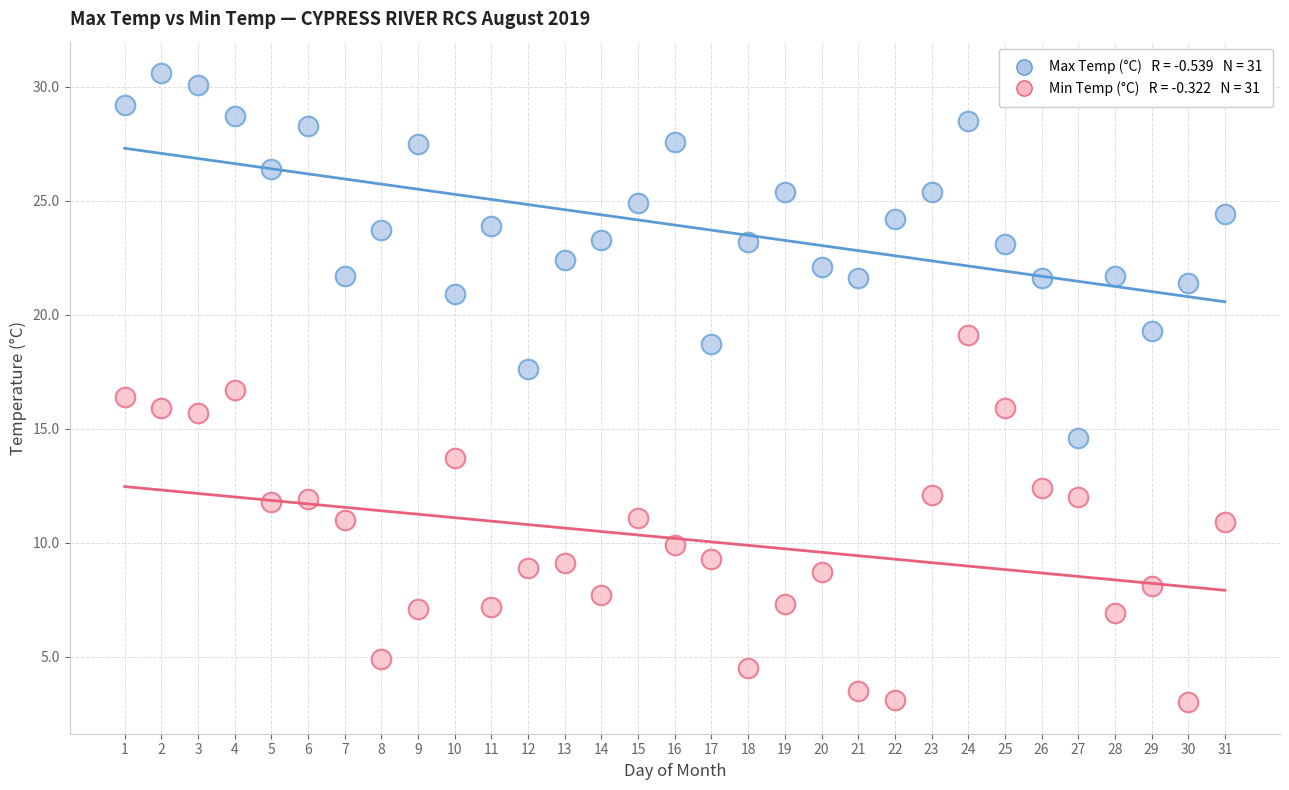

Across all data points, what is the range of Y values (max minus min)?

27.6